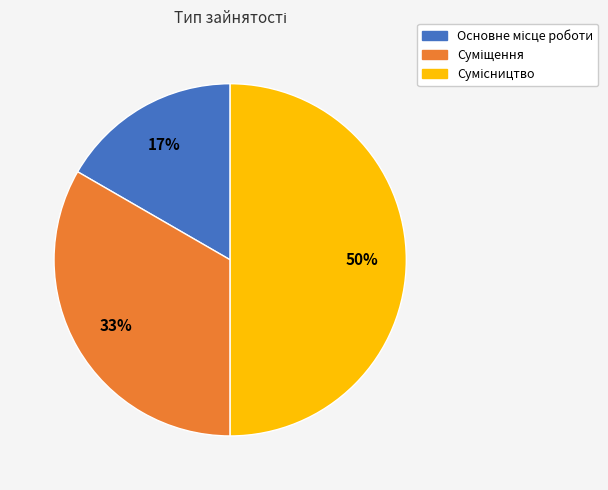

How many slices are in this pie chart?

3